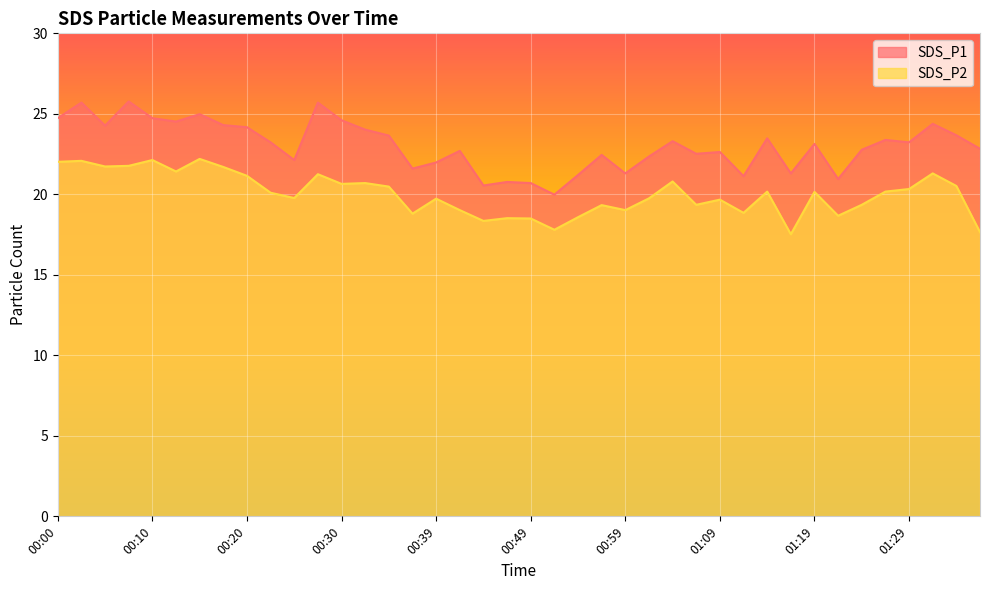

At which label does SDS_P1 first exceed 23?

00:00